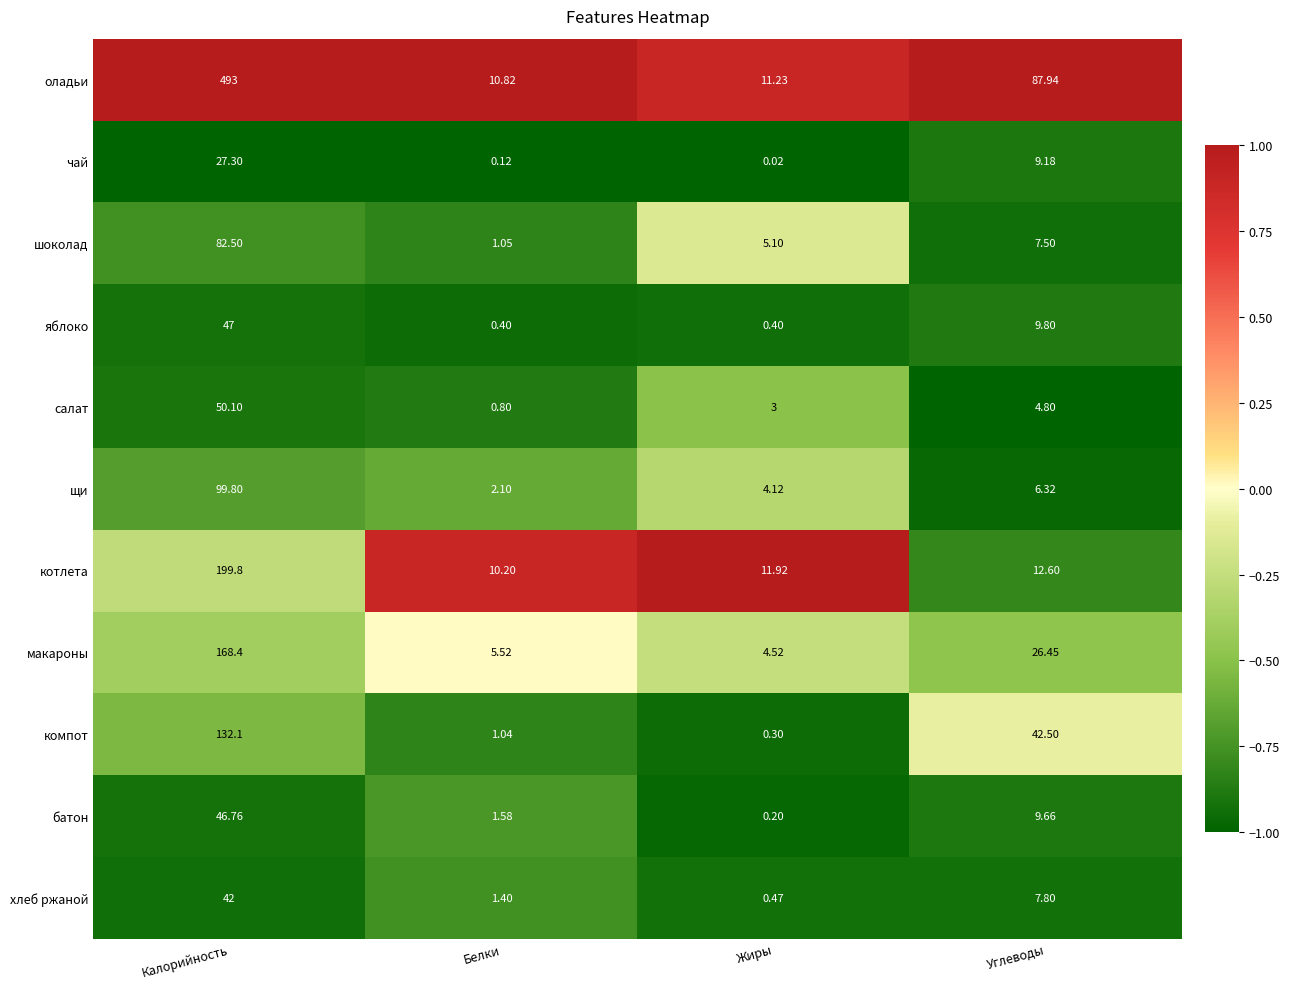

Rank the series at Углеводы from highest to lowest value.

оладьи, компот, макароны, котлета, яблоко, батон, чай, хлеб ржаной, шоколад, щи, салат